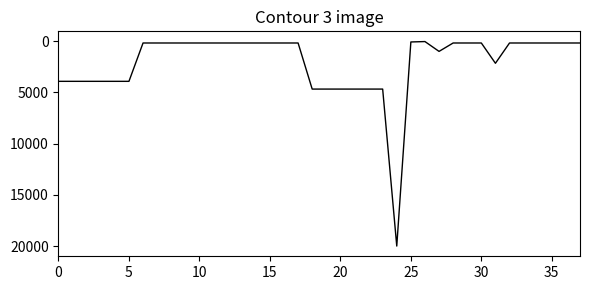

What is the difference between the maximum and minimum values?

19960.0